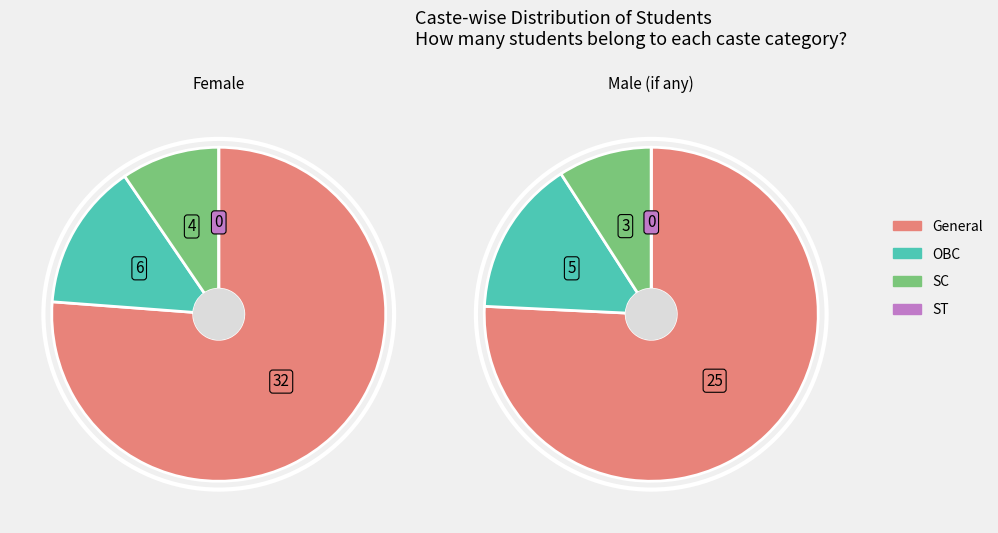

What is the total percentage of OBC and General?

90.5%